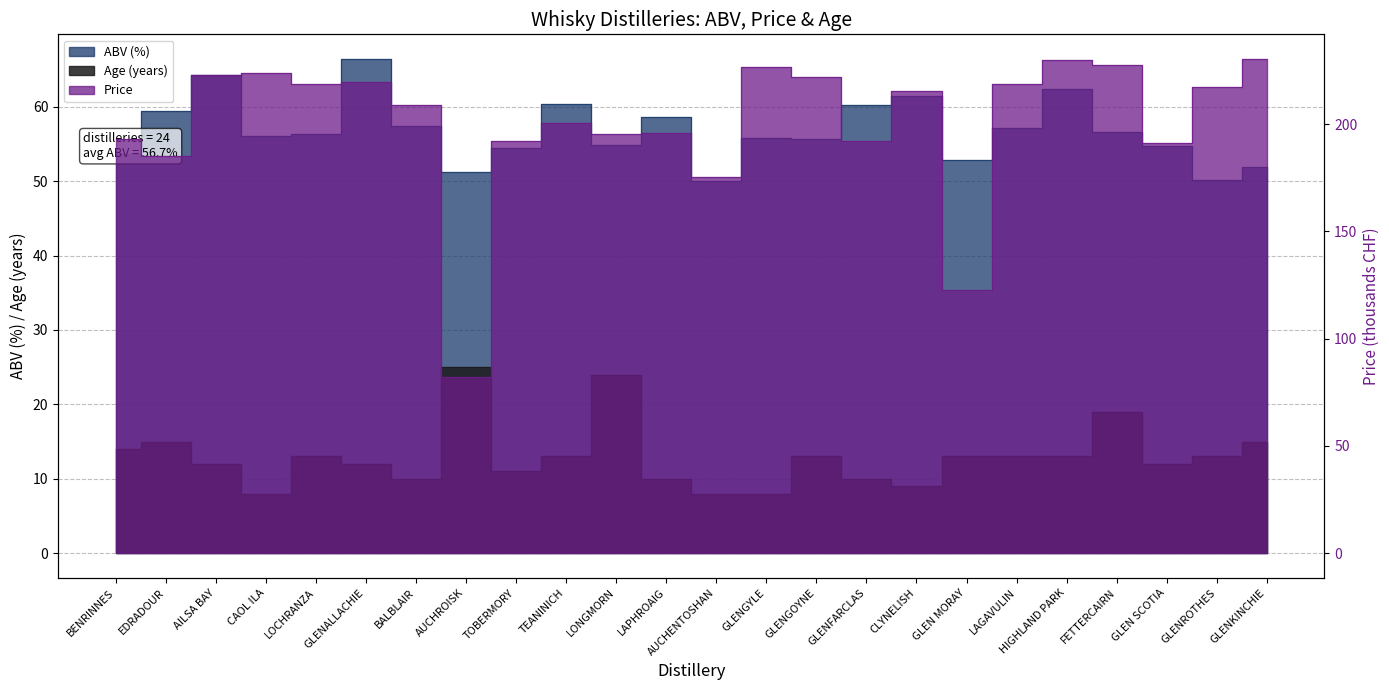

How many interior local peaks does the Price series have?

7